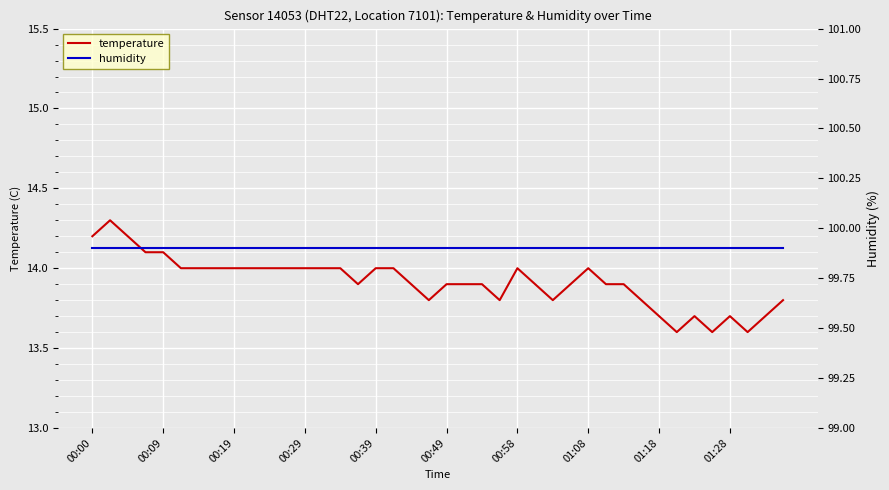

What is the minimum value shown in the chart?

13.6